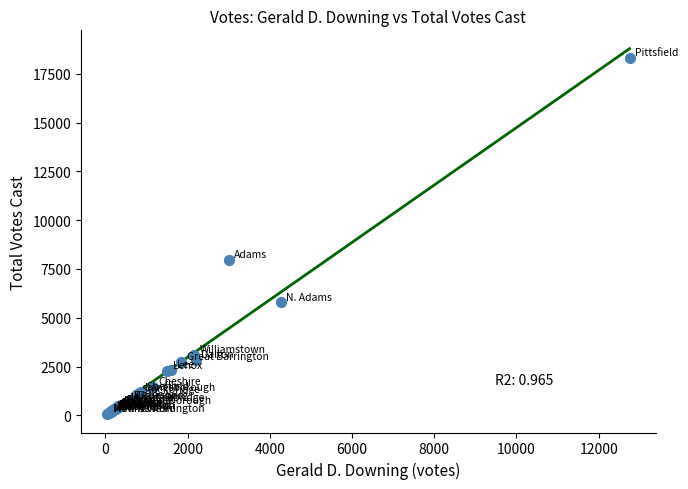

What Y value in the scatter plot is closest to 9189?

7964